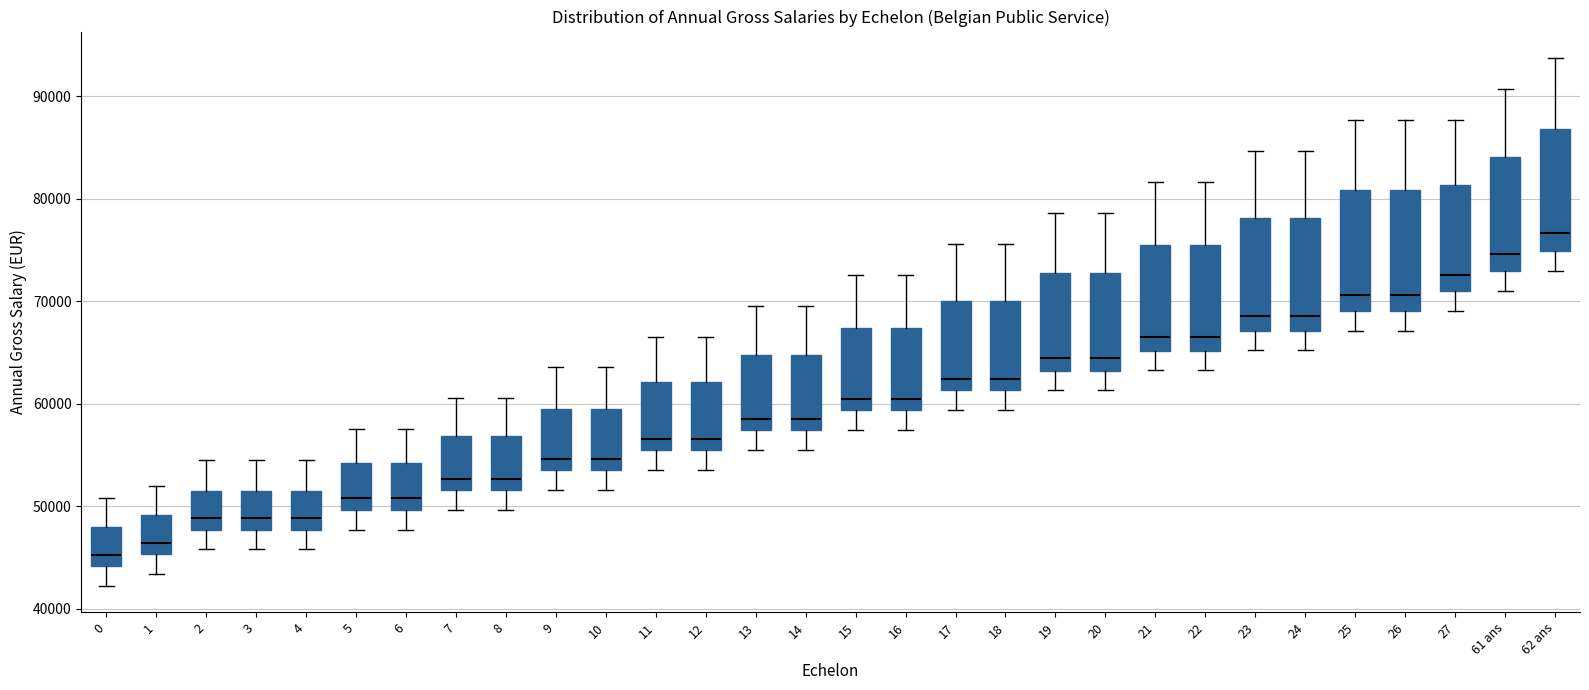

Reading left to right, transcribe this box plot: for each box, give where its median line is, the range the box spans, and where its two whiskers end, as read against the y-axis. The values are not printed on the chart, so give them approximately, as read against the axis.

0: median 45000, box 44000 to 48000, whiskers 42000 to 51000
1: median 46000, box 45000 to 49000, whiskers 43000 to 52000
2: median 49000, box 48000 to 52000, whiskers 46000 to 54000
3: median 49000, box 48000 to 52000, whiskers 46000 to 54000
4: median 49000, box 48000 to 52000, whiskers 46000 to 54000
5: median 51000, box 50000 to 54000, whiskers 48000 to 58000
6: median 51000, box 50000 to 54000, whiskers 48000 to 58000
7: median 53000, box 52000 to 57000, whiskers 50000 to 61000
8: median 53000, box 52000 to 57000, whiskers 50000 to 61000
9: median 55000, box 54000 to 59000, whiskers 52000 to 64000
10: median 55000, box 54000 to 59000, whiskers 52000 to 64000
11: median 57000, box 55000 to 62000, whiskers 54000 to 67000
12: median 57000, box 55000 to 62000, whiskers 54000 to 67000
13: median 59000, box 57000 to 65000, whiskers 56000 to 70000
14: median 59000, box 57000 to 65000, whiskers 56000 to 70000
15: median 60000, box 59000 to 67000, whiskers 57000 to 73000
16: median 60000, box 59000 to 67000, whiskers 57000 to 73000
17: median 62000, box 61000 to 70000, whiskers 59000 to 76000
18: median 62000, box 61000 to 70000, whiskers 59000 to 76000
19: median 64000, box 63000 to 73000, whiskers 61000 to 79000
20: median 64000, box 63000 to 73000, whiskers 61000 to 79000
21: median 66000, box 65000 to 75000, whiskers 63000 to 82000
22: median 66000, box 65000 to 75000, whiskers 63000 to 82000
23: median 69000, box 67000 to 78000, whiskers 65000 to 85000
24: median 69000, box 67000 to 78000, whiskers 65000 to 85000
25: median 71000, box 69000 to 81000, whiskers 67000 to 88000
26: median 71000, box 69000 to 81000, whiskers 67000 to 88000
27: median 73000, box 71000 to 81000, whiskers 69000 to 88000
61 ans: median 75000, box 73000 to 84000, whiskers 71000 to 91000
62 ans: median 77000, box 75000 to 87000, whiskers 73000 to 94000